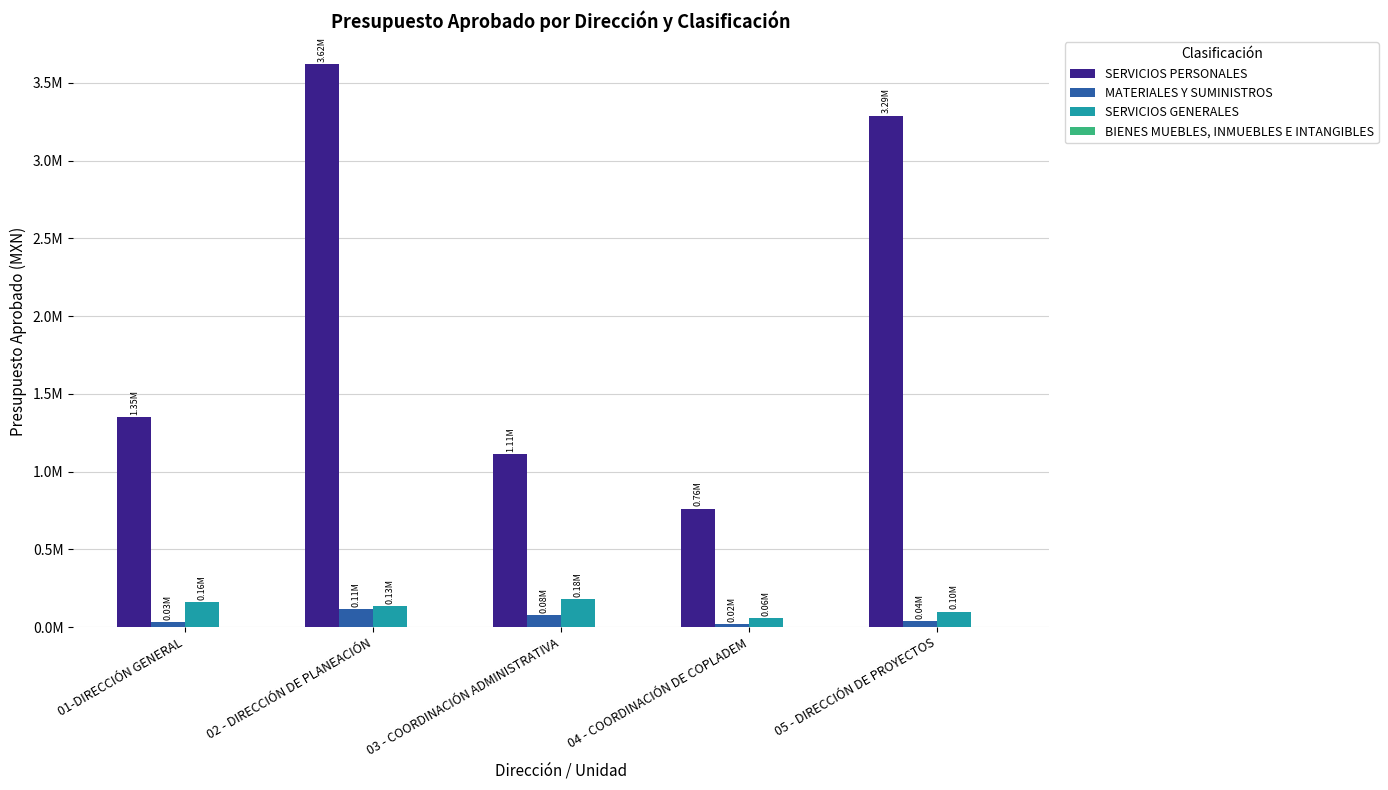

What is the minimum value for MATERIALES Y SUMINISTROS?

18000.0